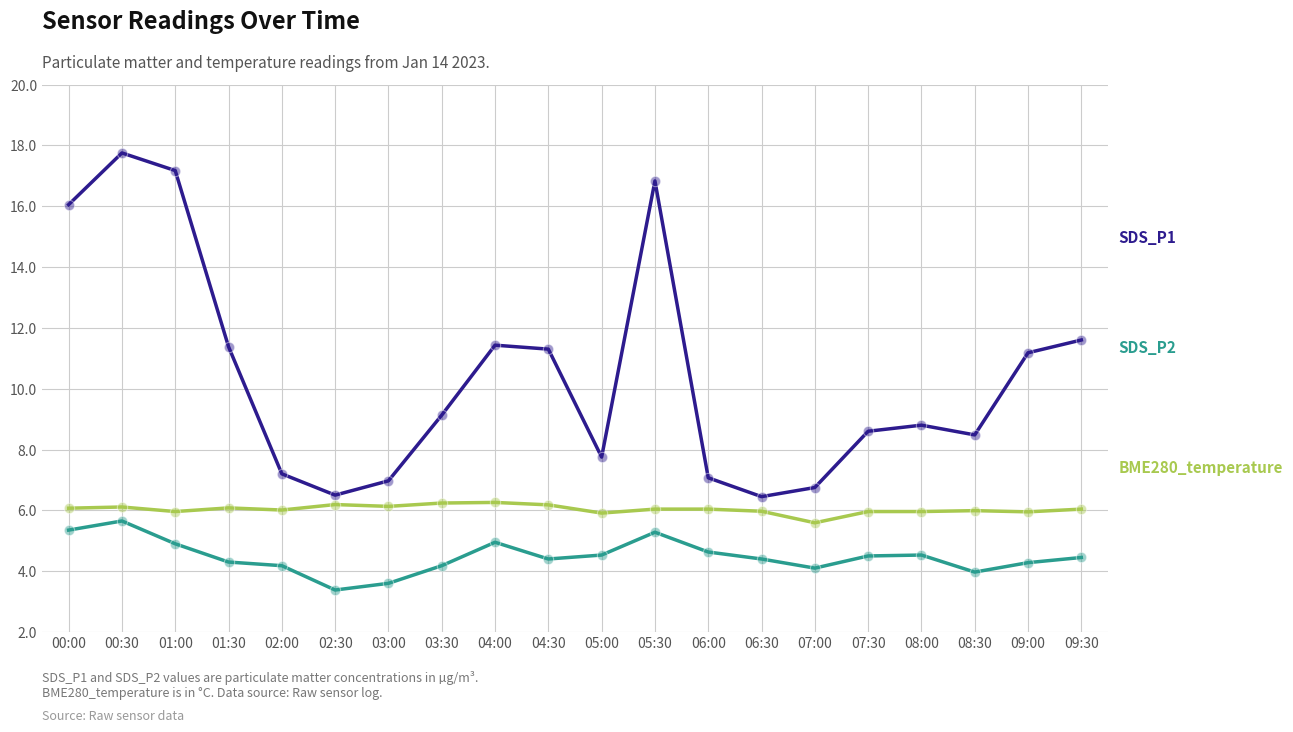

What is the difference between the highest and lowest values at 01:30?

7.1